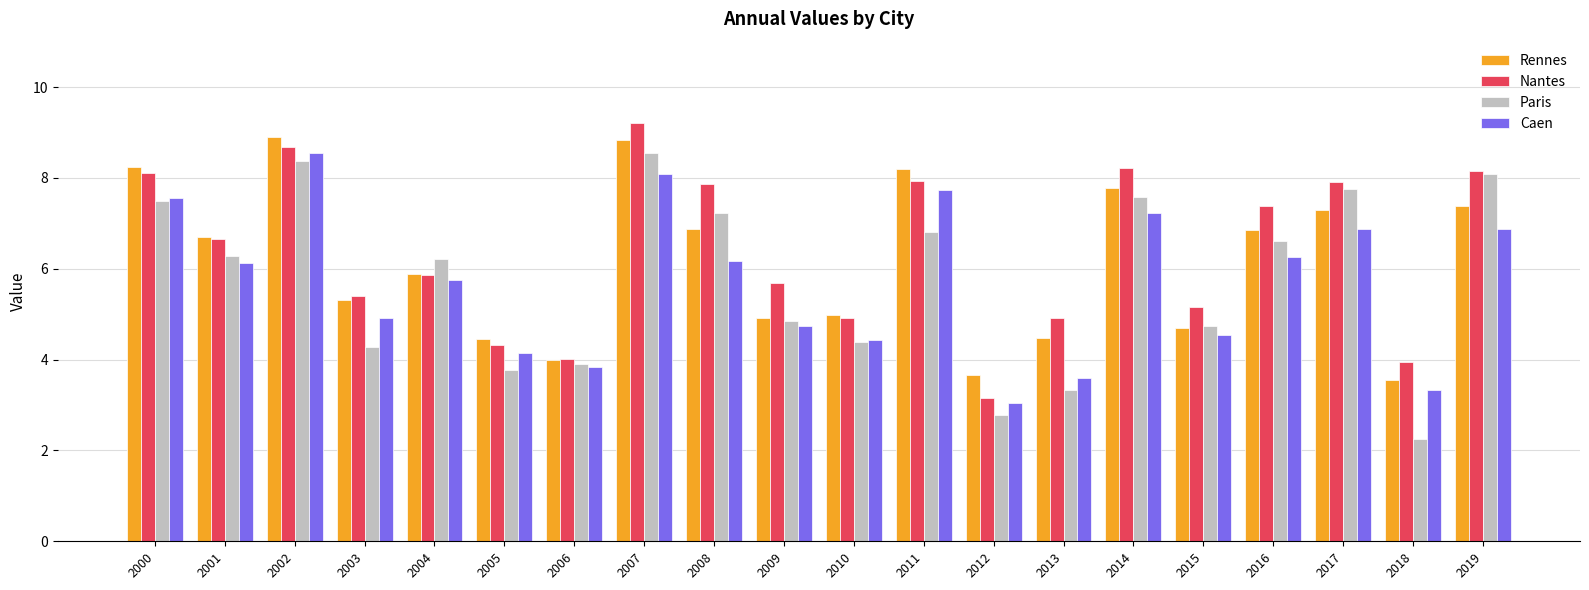

Are the bars grouped side by side (vs. stacked)?

Yes